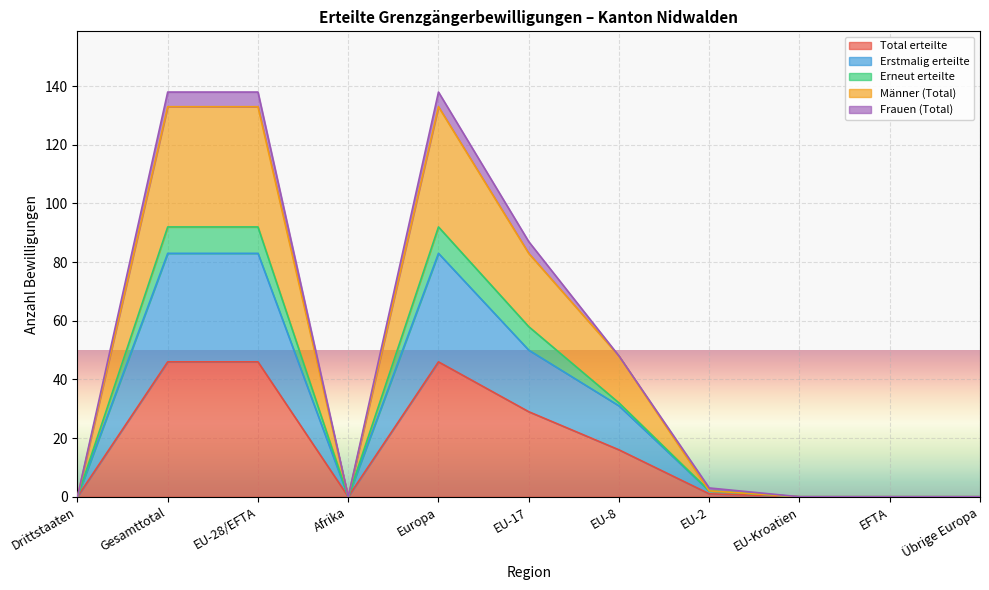

At which category is the sum across all series the highest?

Gesamttotal